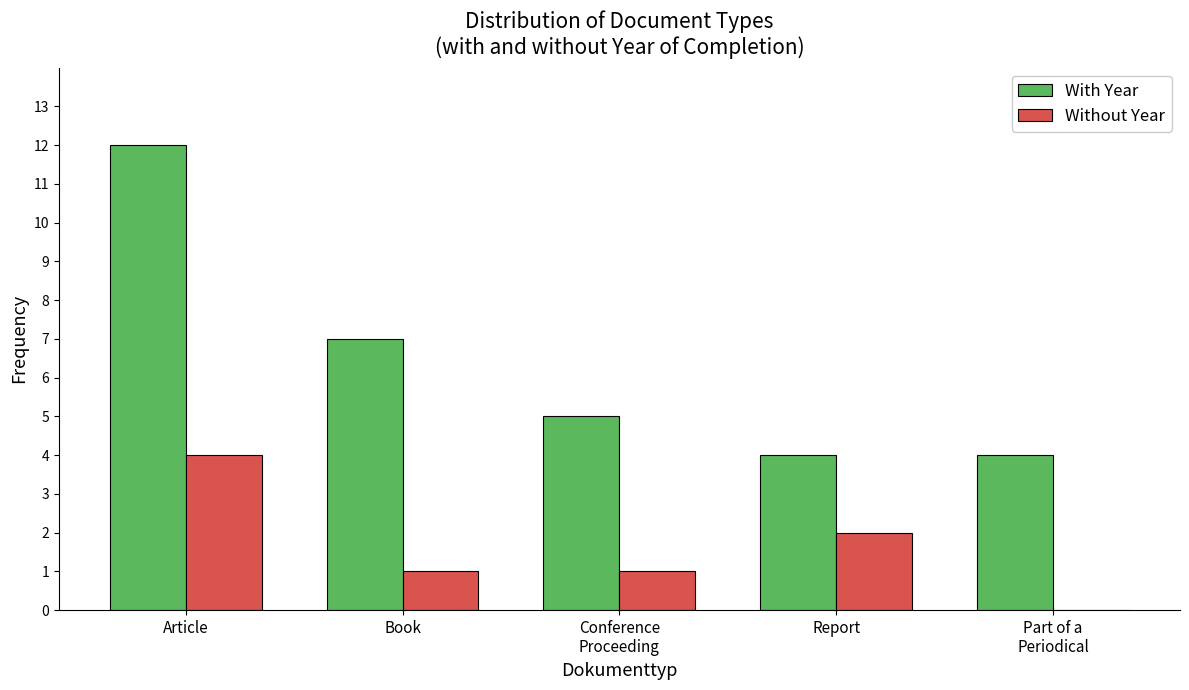

Between Article and Report, which series saw the biggest shift?

With Year